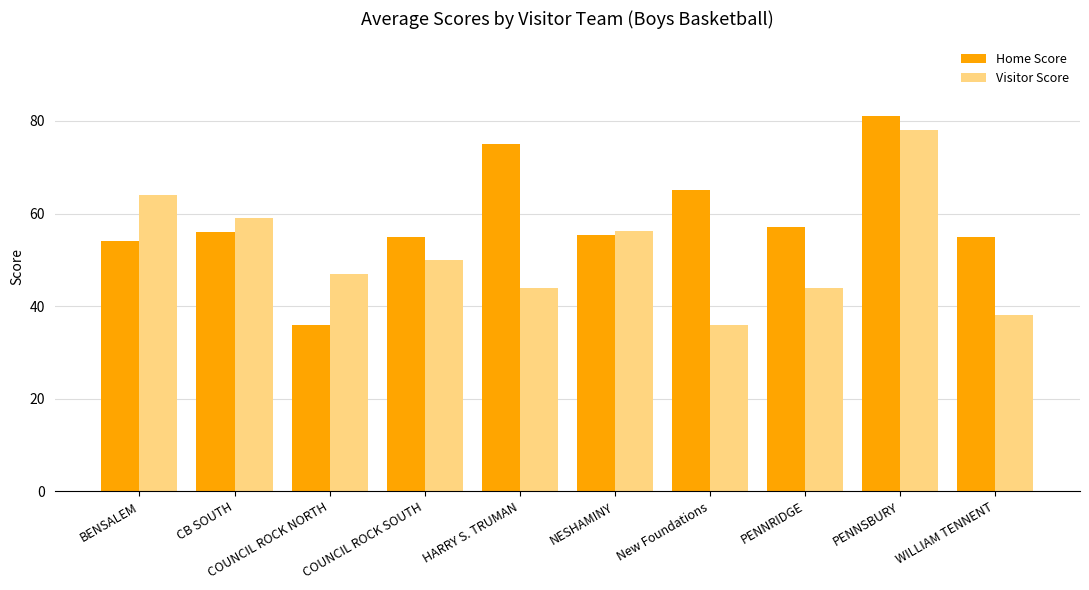

At BENSALEM, list the series in order from largest to smallest.

Visitor Score, Home Score